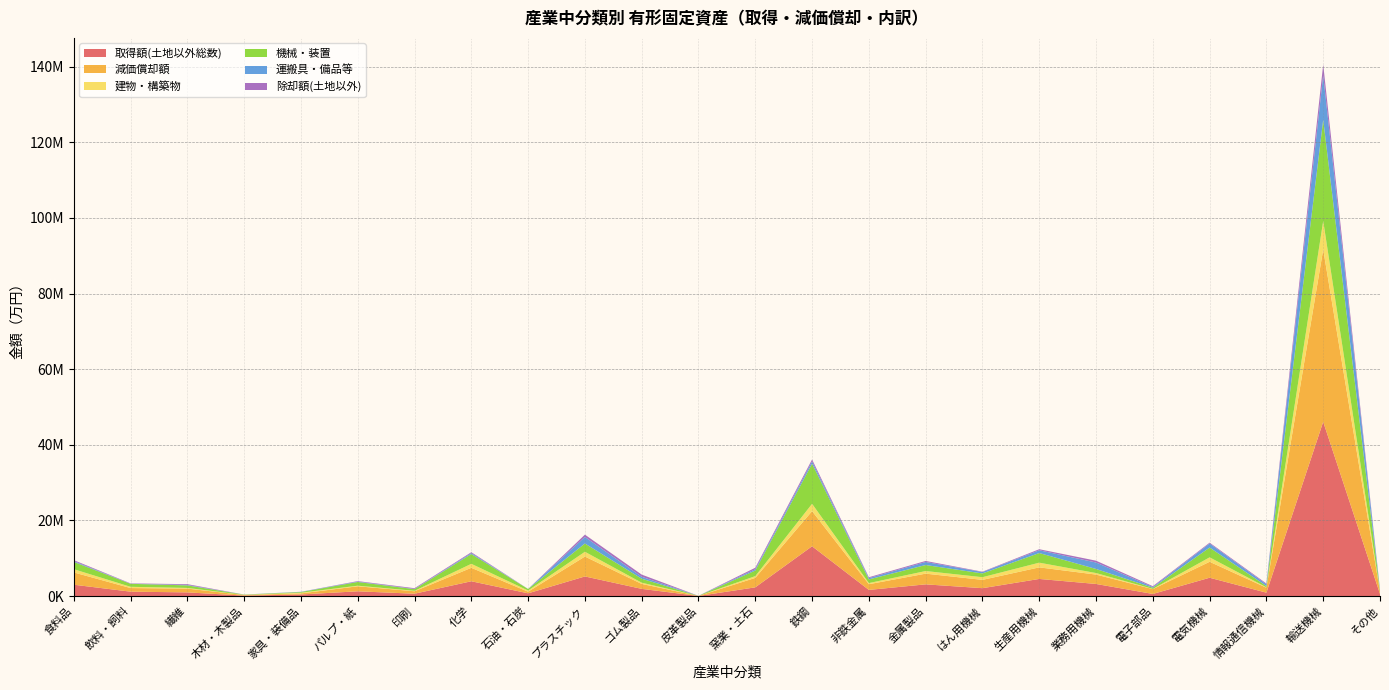

Reading left to right, list all the values displayed in this chart.

取得額(土地以外総数): 食料品=2988811	飲料・飼料=1153299	繊維=961505	木材・木製品=113018	家具・装備品=413037	パルプ・紙=1245493	印刷=613609	化学=3902299	石油・石炭=715905	プラスチック=5177243	ゴム製品=1892112	皮革製品=16702	窯業・土石=2295014	鉄鋼=13157555	非鉄金属=1616355	金属製品=3085445	はん用機械=2073172	生産用機械=4517022	業務用機械=3191331	電子部品=549534	電気機械=4836064	情報通信機械=889434	輸送機械=46076186	その他=538789
減価償却額: 食料品=3250601	飲料・飼料=954458	繊維=1003640	木材・木製品=153823	家具・装備品=281147	パルプ・紙=1330235	印刷=647032	化学=3555996	石油・石炭=428088	プラスチック=5262587	ゴム製品=1306496	皮革製品=13972	窯業・土石=2498623	鉄鋼=9296438	非鉄金属=1508708	金属製品=2832139	はん用機械=2196263	生産用機械=3060794	業務用機械=2480984	電子部品=1282140	電気機械=4217737	情報通信機械=1311283	輸送機械=45581016	その他=603984
建物・構築物: 食料品=853871	飲料・飼料=329177	繊維=174495	木材・木製品=25597	家具・装備品=174127	パルプ・紙=157359	印刷=119151	化学=1055793	石油・石炭=309070	プラスチック=1263257	ゴム製品=323744	皮革製品=38	窯業・土石=466096	鉄鋼=1930945	非鉄金属=293741	金属製品=690604	はん用機械=707587	生産用機械=1241503	業務用機械=401631	電子部品=54836	電気機械=1178639	情報通信機械=102727	輸送機械=7518655	その他=95972
機械・装置: 食料品=1932014	飲料・飼料=793166	繊維=670800	木材・木製品=74136	家具・装備品=183839	パルプ・紙=979700	印刷=439461	化学=2591612	石油・石炭=399202	プラスチック=2188212	ゴム製品=1053209	皮革製品=16401	窯業・土石=1483620	鉄鋼=10615567	非鉄金属=971218	金属製品=1591294	はん用機械=995871	生産用機械=2549118	業務用機械=1078508	電子部品=306551	電気機械=2589135	情報通信機械=336366	輸送機械=26801636	その他=212940
運搬具・備品等: 食料品=202926	飲料・飼料=30956	繊維=116210	木材・木製品=13285	家具・装備品=55071	パルプ・紙=108434	印刷=54997	化学=254894	石油・石炭=7633	プラスチック=1725774	ゴム製品=515159	皮革製品=263	窯業・土石=345298	鉄鋼=611043	非鉄金属=351396	金属製品=803547	はん用機械=369714	生産用機械=726401	業務用機械=1711192	電子部品=188147	電気機械=1068290	情報通信機械=450341	輸送機械=11755895	その他=229877
除却額(土地以外): 食料品=259463	飲料・飼料=79573	繊維=210236	木材・木製品=13363	家具・装備品=18850	パルプ・紙=122382	印刷=193492	化学=225719	石油・石炭=10673	プラスチック=615254	ゴム製品=574575	皮革製品=5244	窯業・土石=391332	鉄鋼=503578	非鉄金属=226595	金属製品=273746	はん用機械=94569	生産用機械=281688	業務用機械=480106	電子部品=219836	電気機械=221487	情報通信機械=221649	輸送機械=2837275	その他=42456